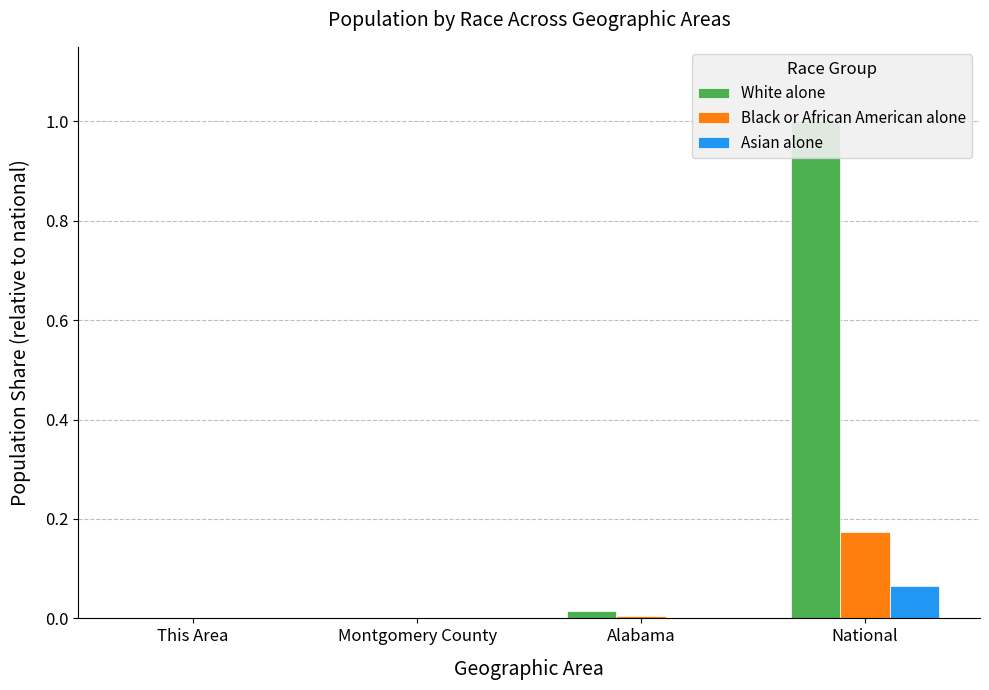

How many bars are there in total?

12